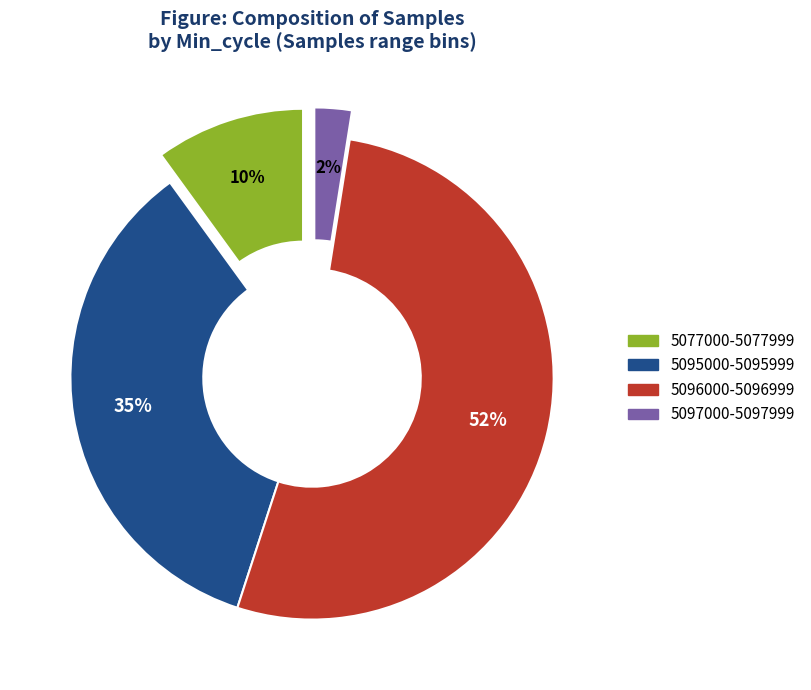

Is there a majority slice in this chart?

Yes